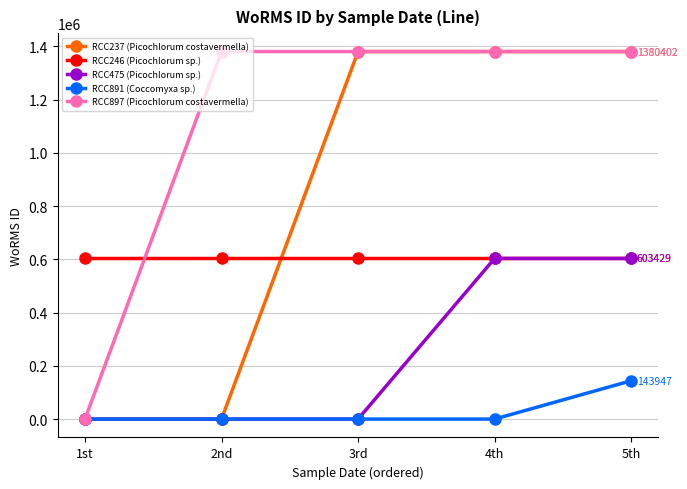

Rank the series by their average value, from lowest to highest.

RCC891 (Coccomyxa sp.), RCC475 (Picochlorum sp.), RCC246 (Picochlorum sp.), RCC237 (Picochlorum costavermella), RCC897 (Picochlorum costavermella)